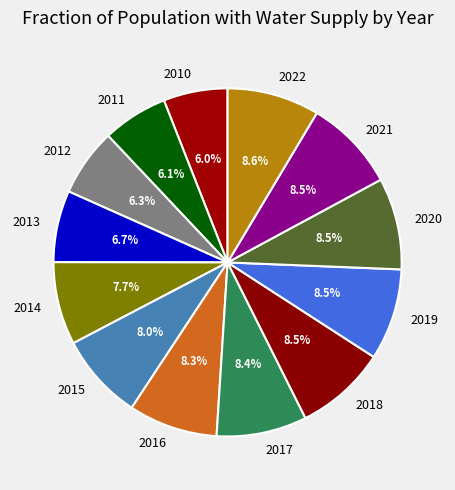

What is the total percentage of 2014 and 2016?

16.0%